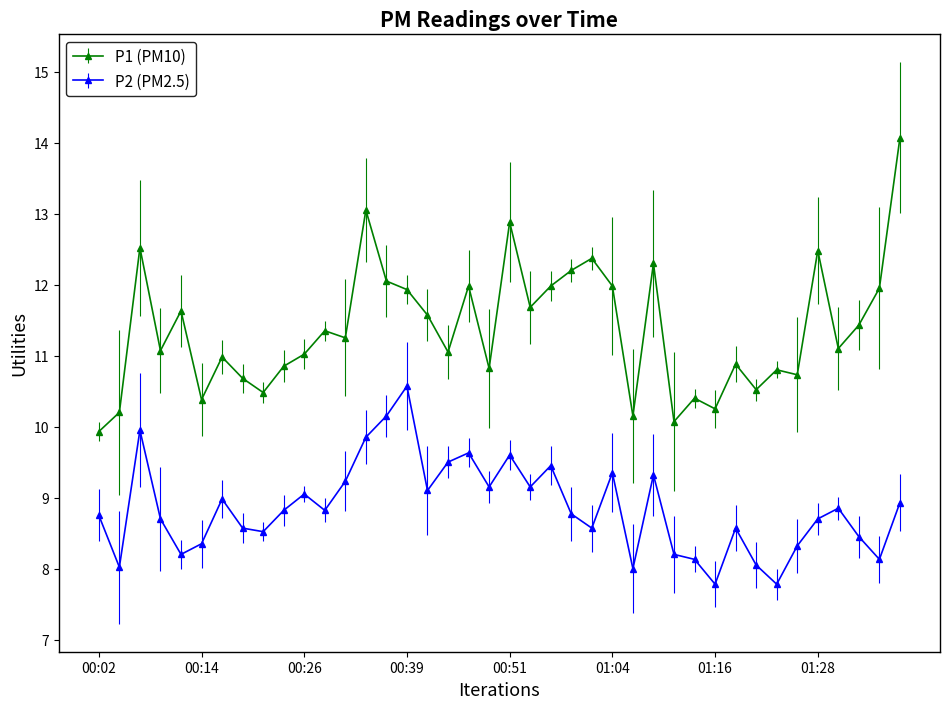

What is the minimum value shown in the chart?

7.8